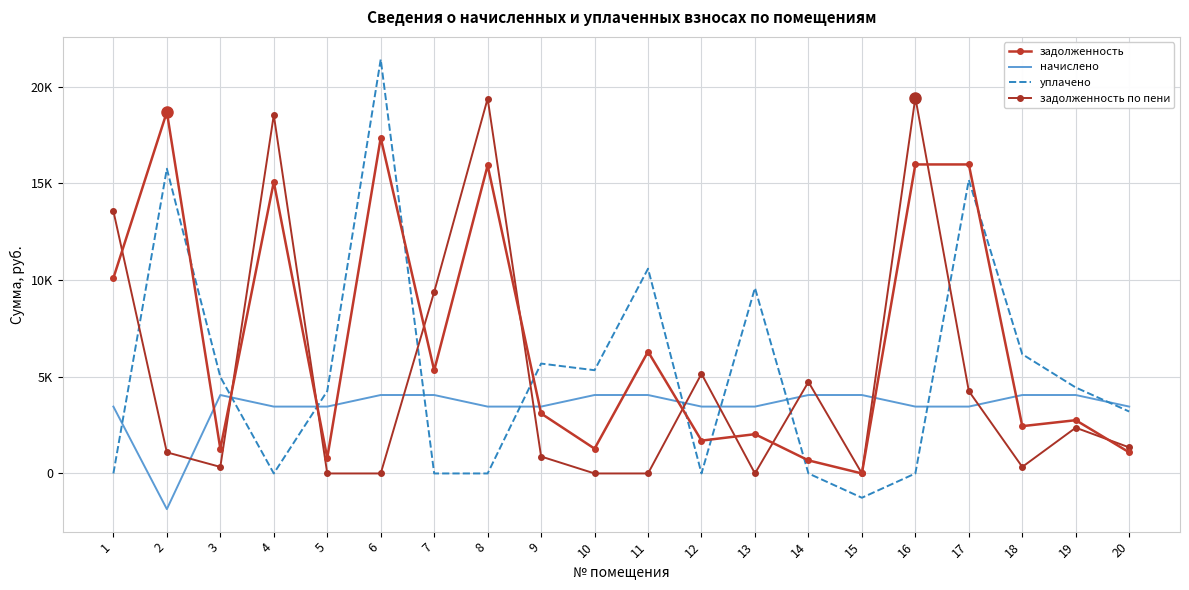

Which series has the largest total across all categories?

задолженность